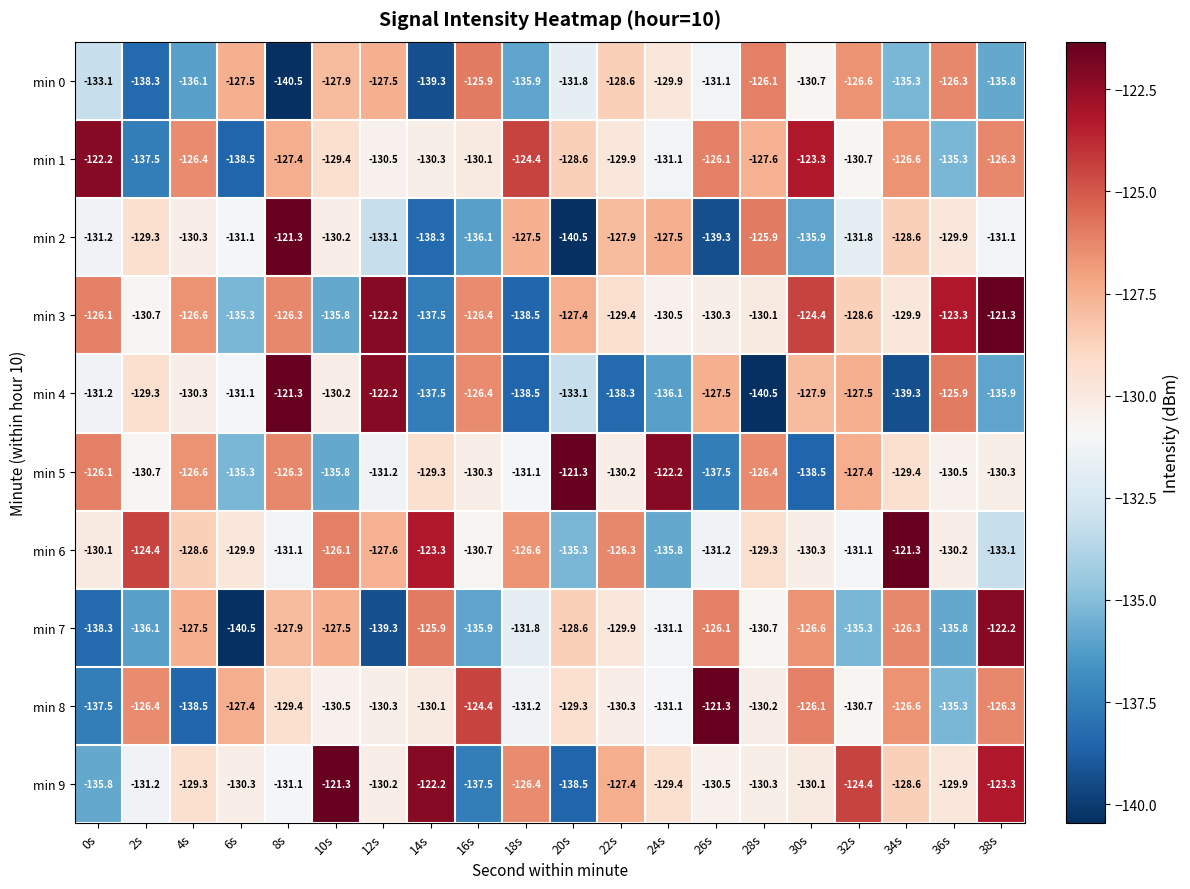

Is the value of min 2 at 26s greater than the value of min 5 at 10s?

No